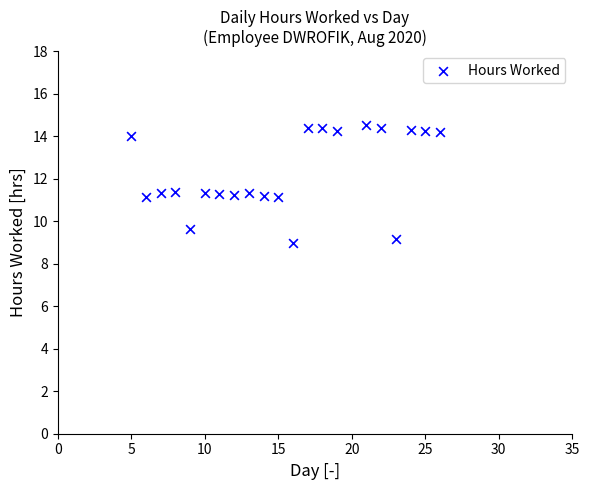

What is the range of X values (max minus min)?

21.0